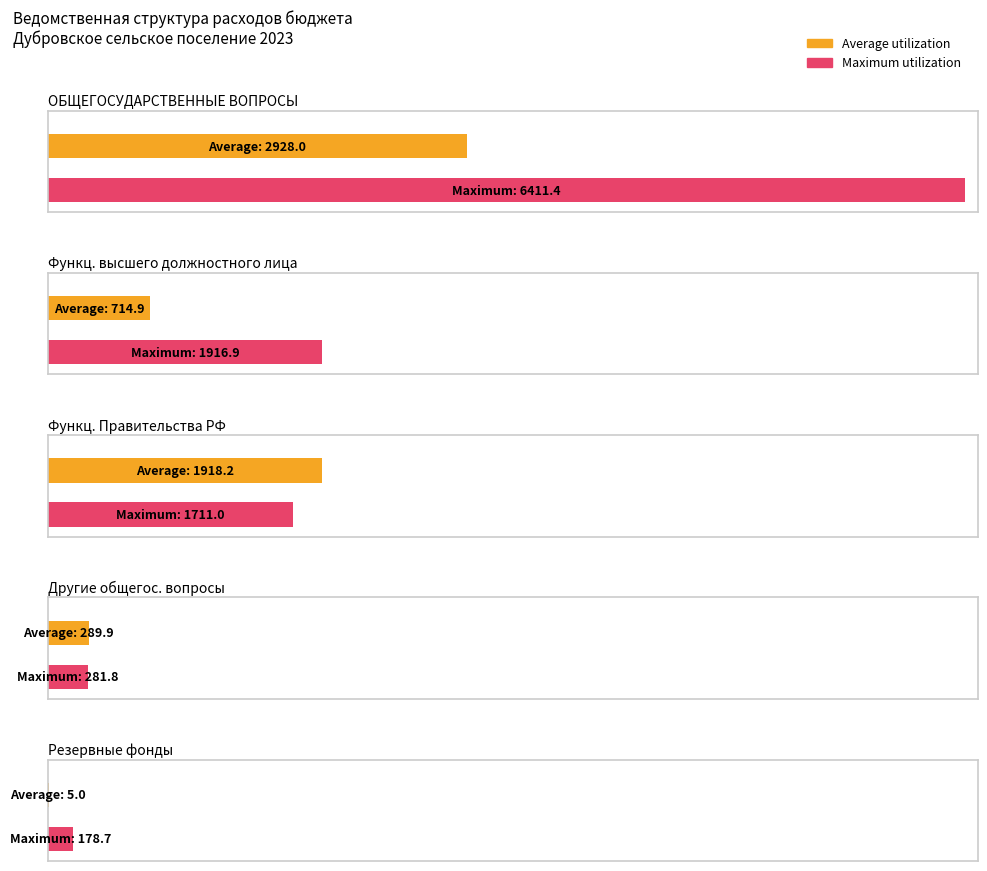

Which label corresponds to the smallest value in the chart?

Резервные фонды